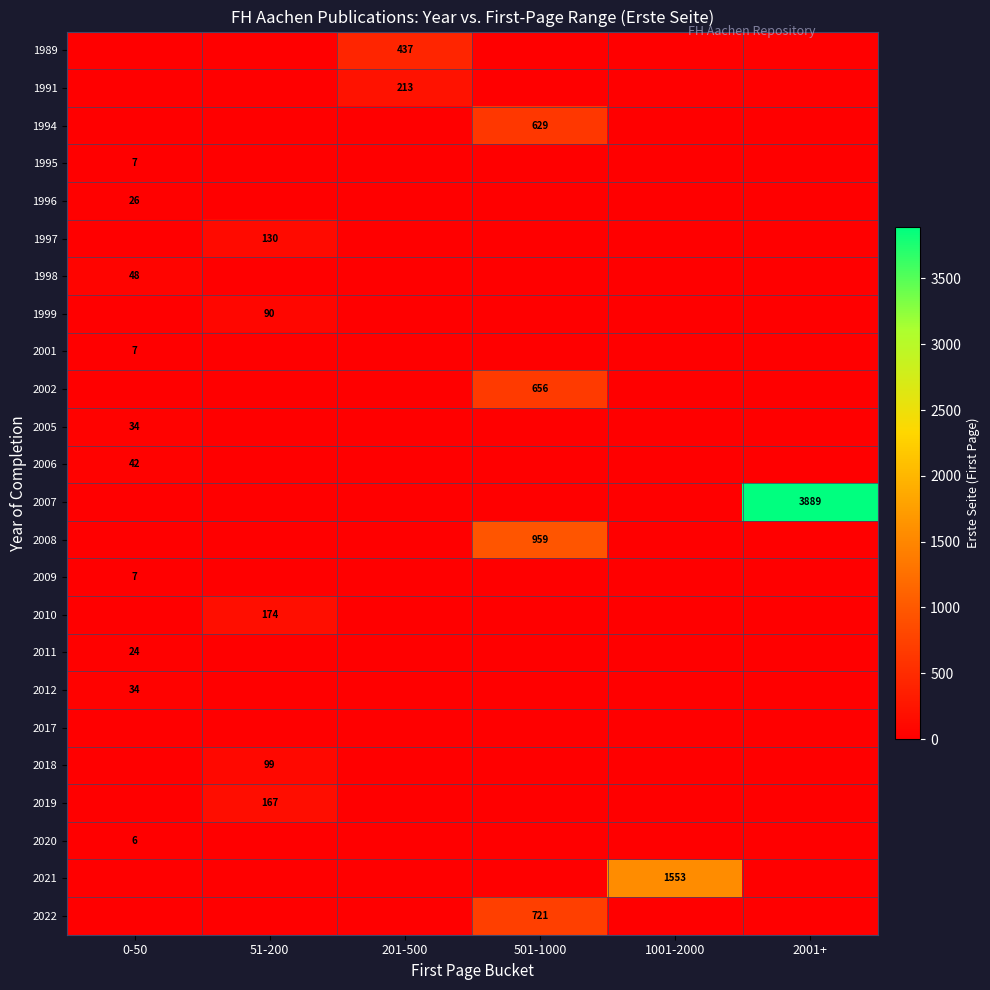

Is it true that 1996 equals 11 at 0-50?

False